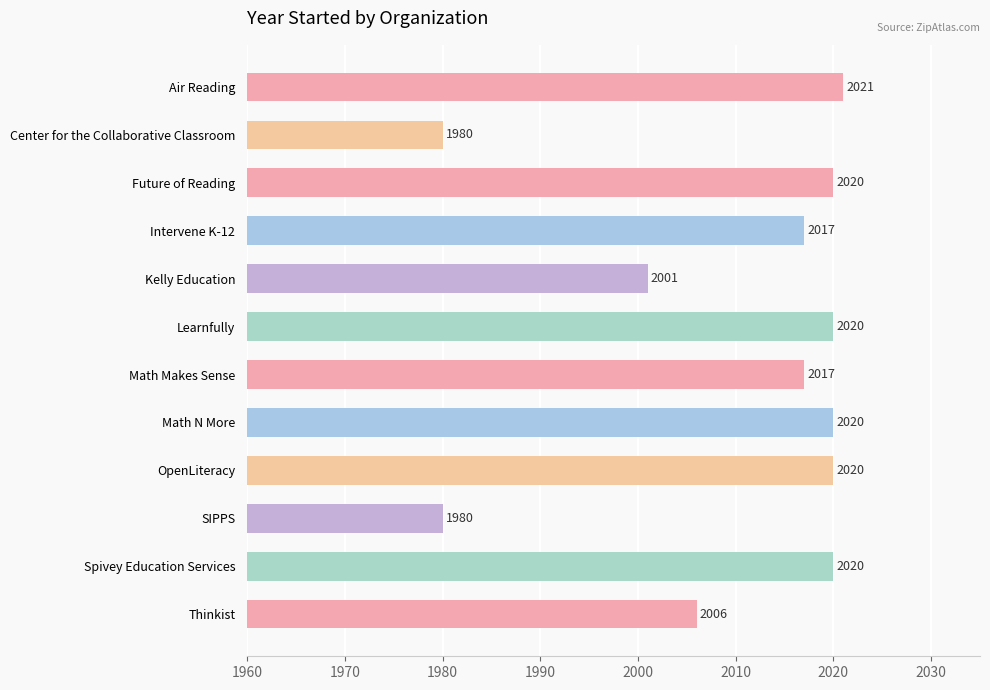

What is the label of the 4th bar from the top?

Intervene K-12